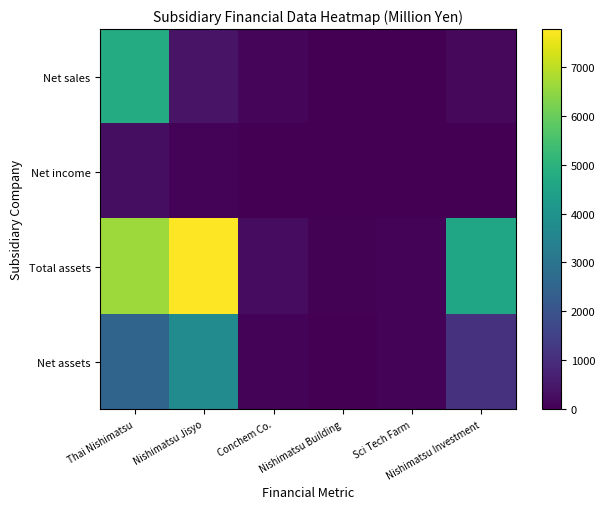

List the labels in order of Total assets value, smallest first.

Nishimatsu Building, Sci Tech Farm, Conchem Co., Nishimatsu Investment, Thai Nishimatsu, Nishimatsu Jisyo